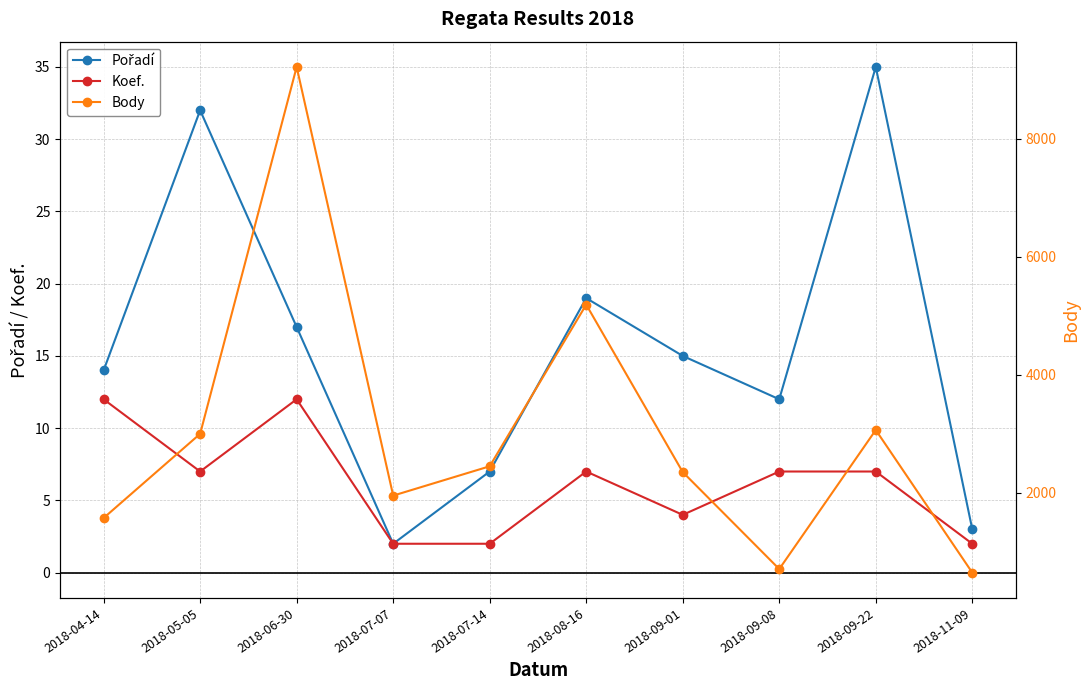

What is the difference between the second highest and second lowest values in the Pořadí series?

29